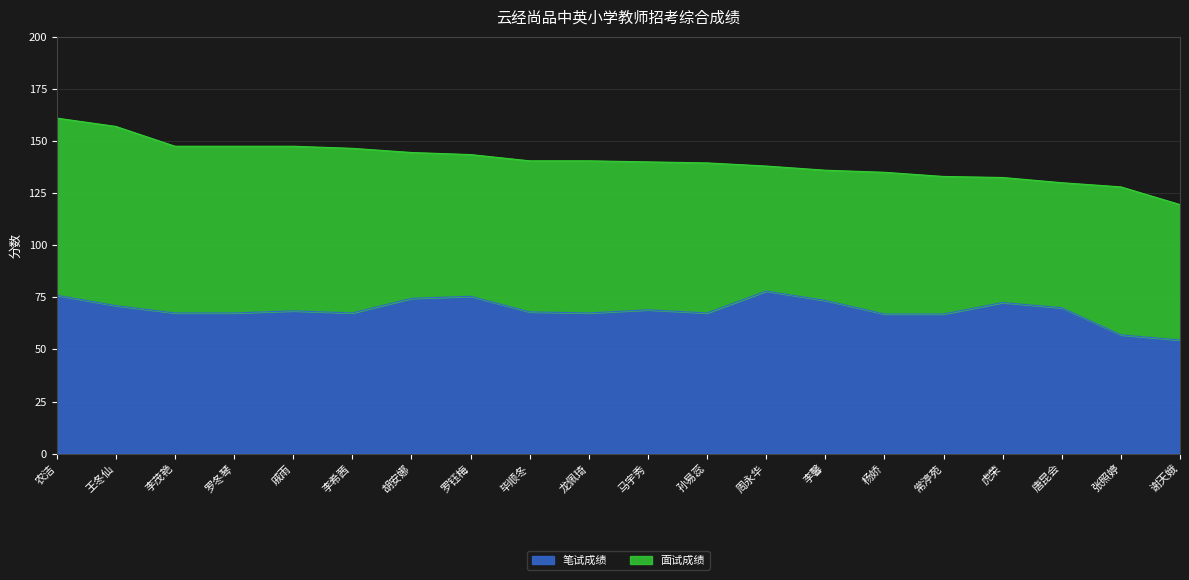

What is the total value across all series at 罗冬琴?

147.5